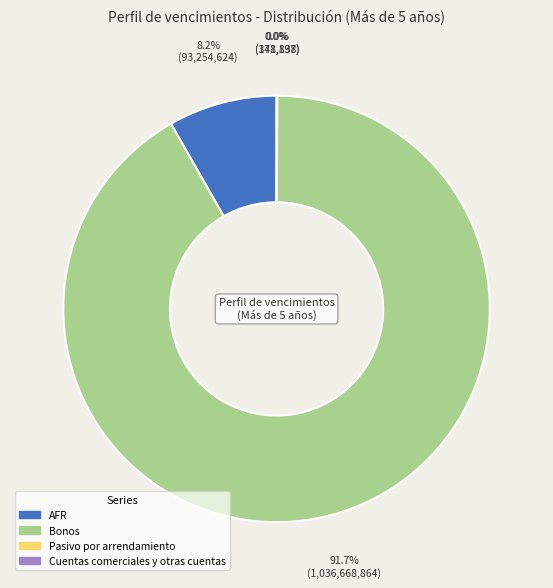

Does any single category account for the majority?

Yes